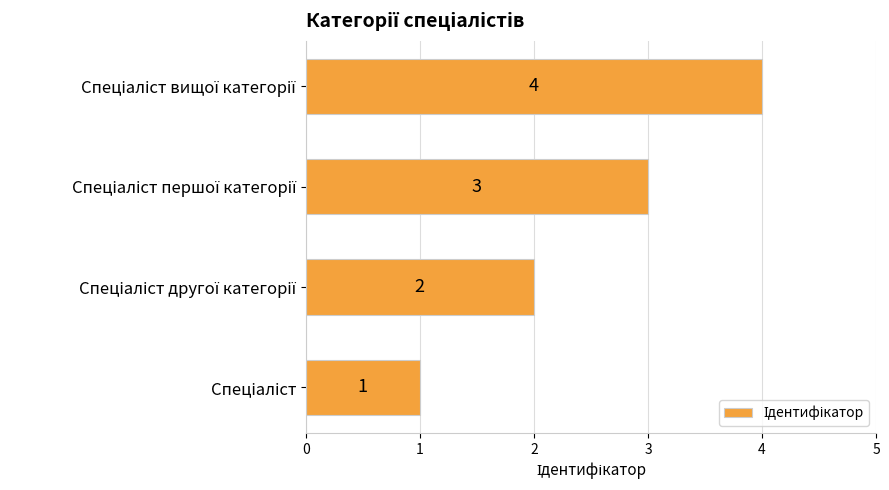

What is the difference between the maximum and minimum values?

3